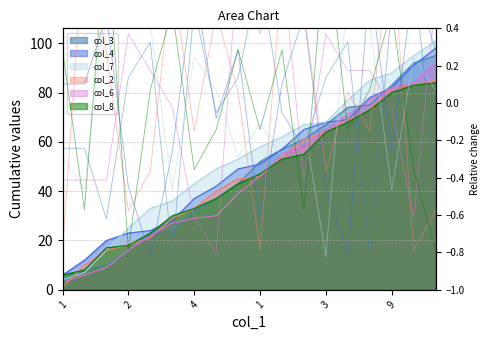

At which label does col_4_rel reach its minimum?

3